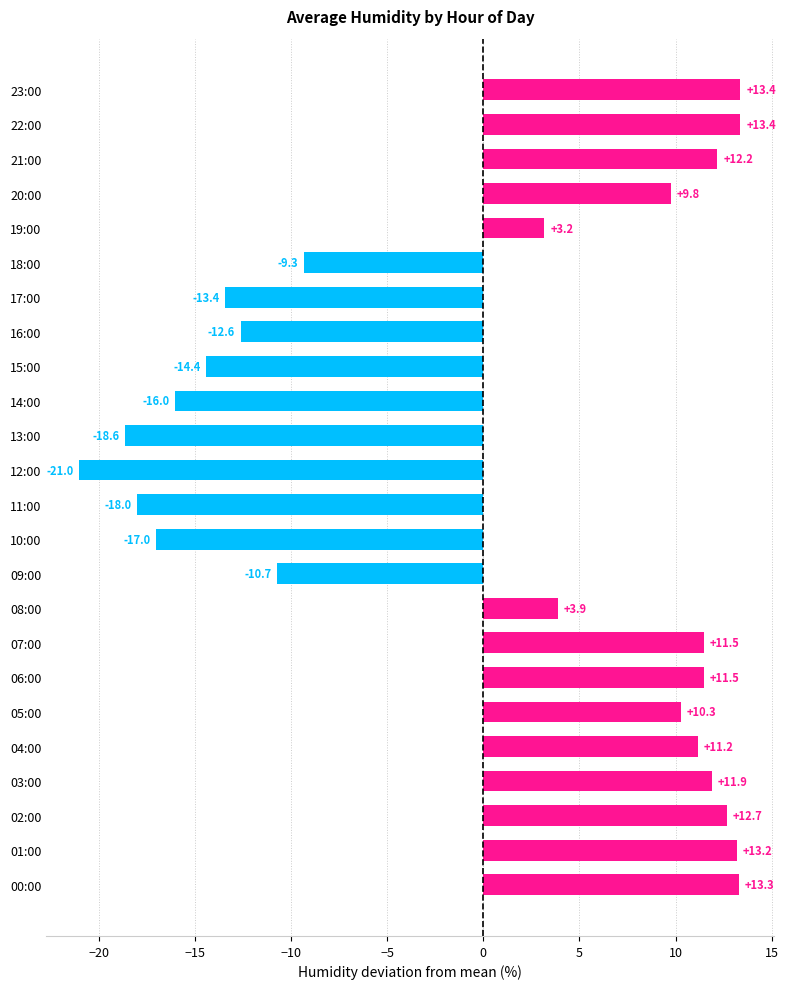

Count the number of data series in this chart.

1